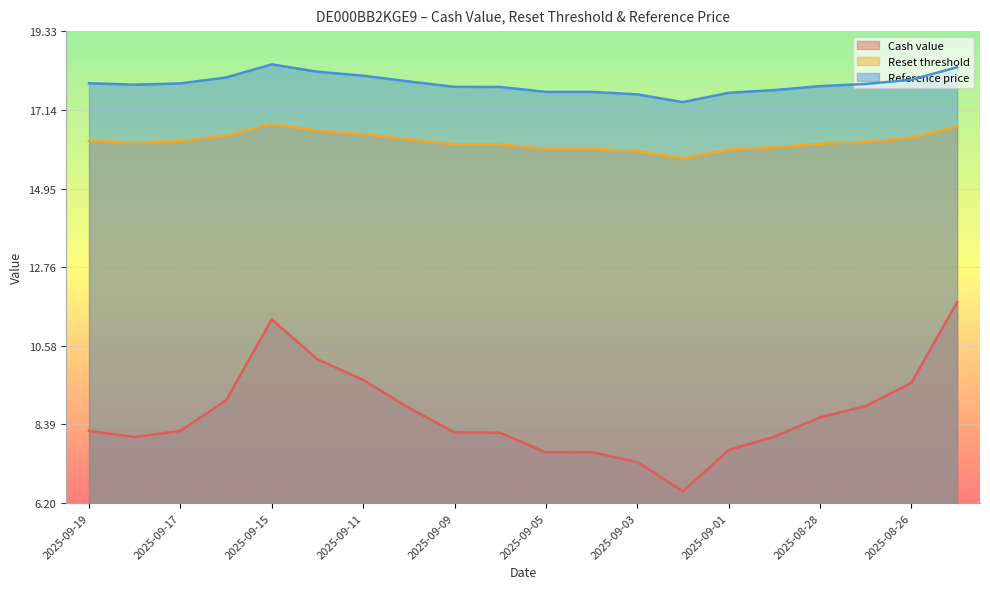

True or false: Cash value and Reset threshold cross at least once.

False